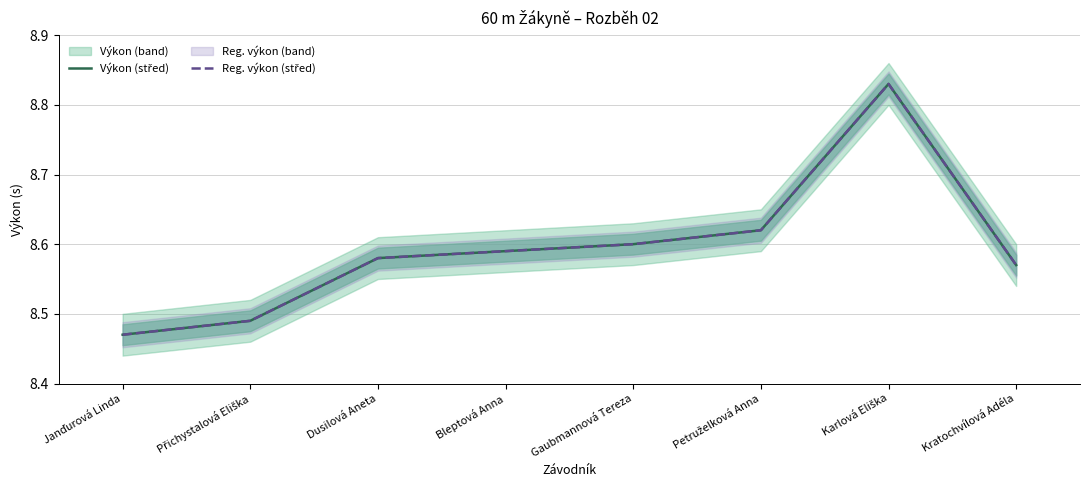

Between Karlová Eliška and Petruželková Anna, which is larger?

Karlová Eliška